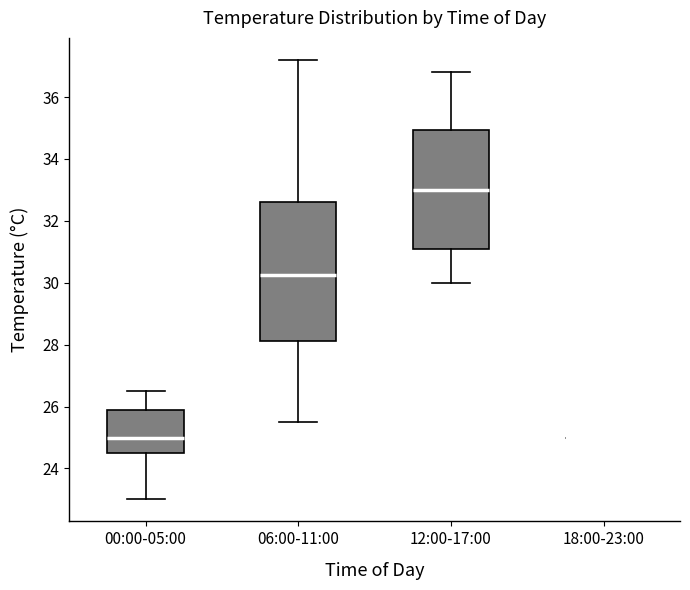

Which box is the tallest, from its lower edge to its upper edge?

06:00-11:00